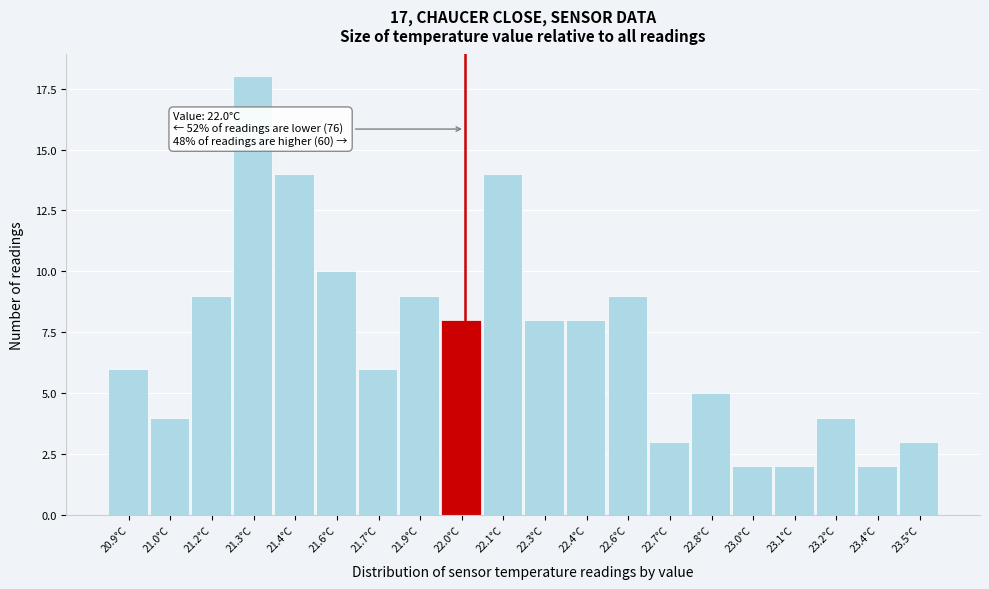

Reading right to left, list all the values displayed in this chart.

3	2	4	2	2	5	3	9	8	8	14	8	9	6	10	14	18	9	4	6